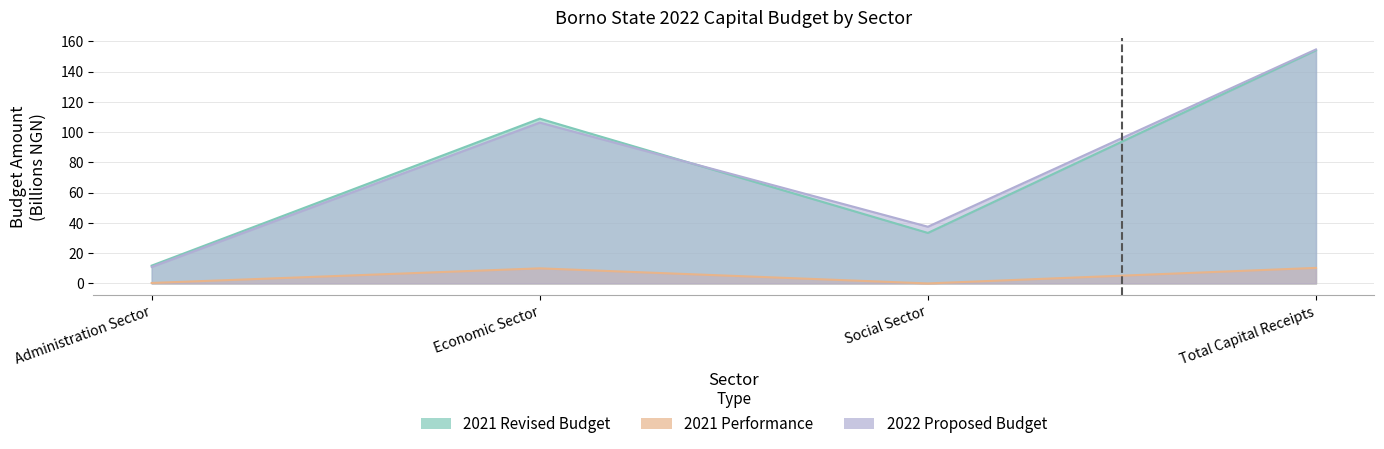

What is the maximum value shown in the chart?

154.6